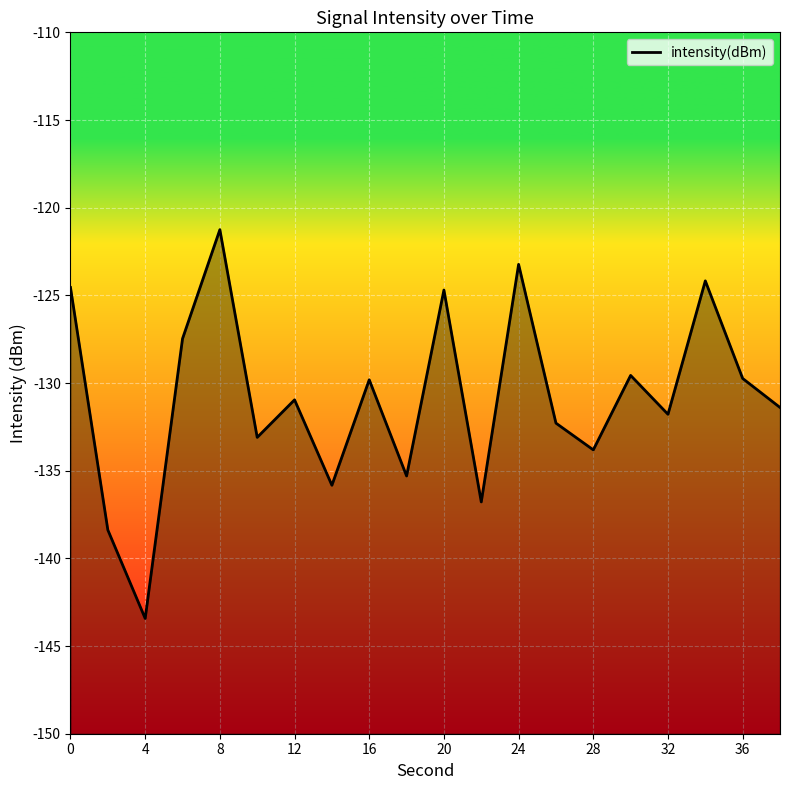

At which category does the chart reach its minimum across all series?

4